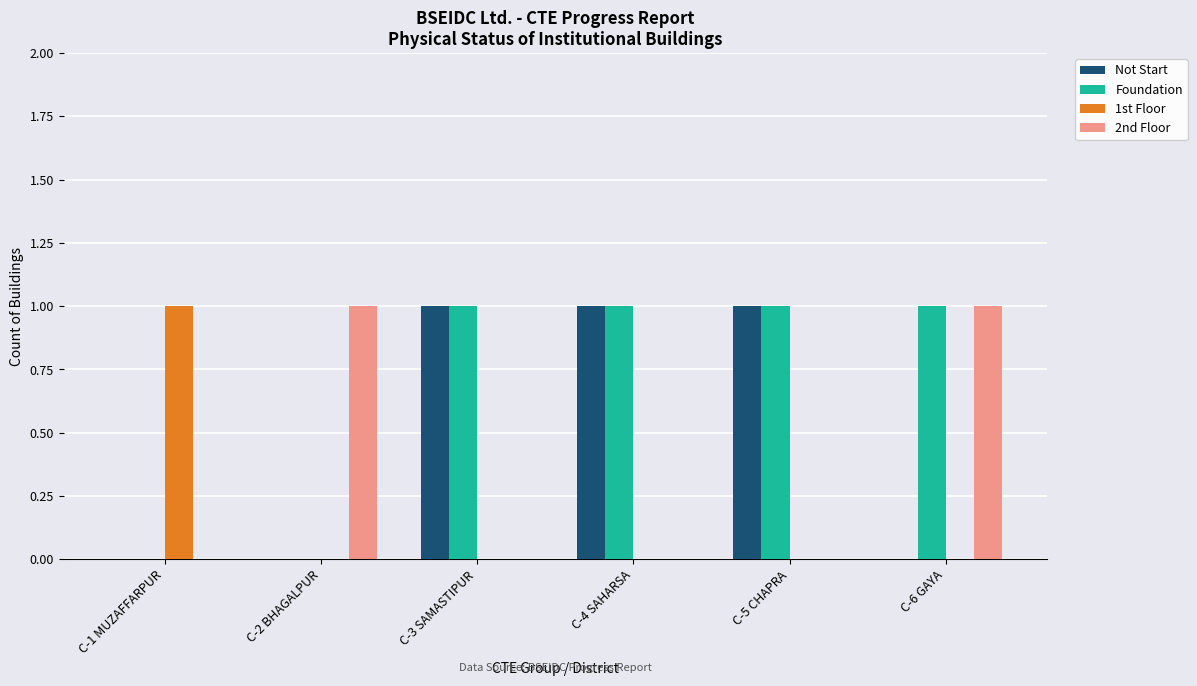

Which series has the largest total across all categories?

Foundation